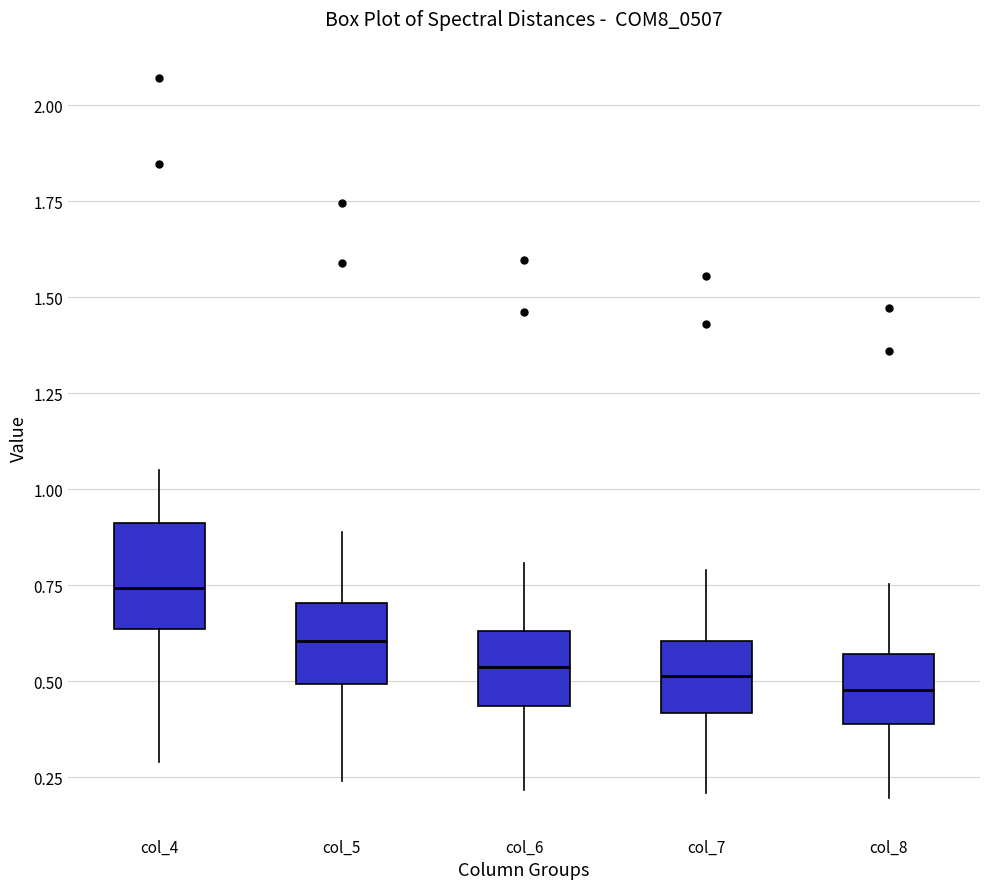

Reading left to right, transcribe this box plot: for each box, give where its median line is, the range the box spans, and where its two whiskers end, as read against the y-axis. The values are not printed on the chart, so give them approximately, as read against the axis.

col_4: median 0.75, box 0.65 to 0.90, whiskers 0.30 to 1.05
col_5: median 0.60, box 0.50 to 0.70, whiskers 0.25 to 0.90
col_6: median 0.55, box 0.45 to 0.65, whiskers 0.20 to 0.80
col_7: median 0.50, box 0.40 to 0.60, whiskers 0.20 to 0.80
col_8: median 0.50, box 0.40 to 0.55, whiskers 0.20 to 0.75